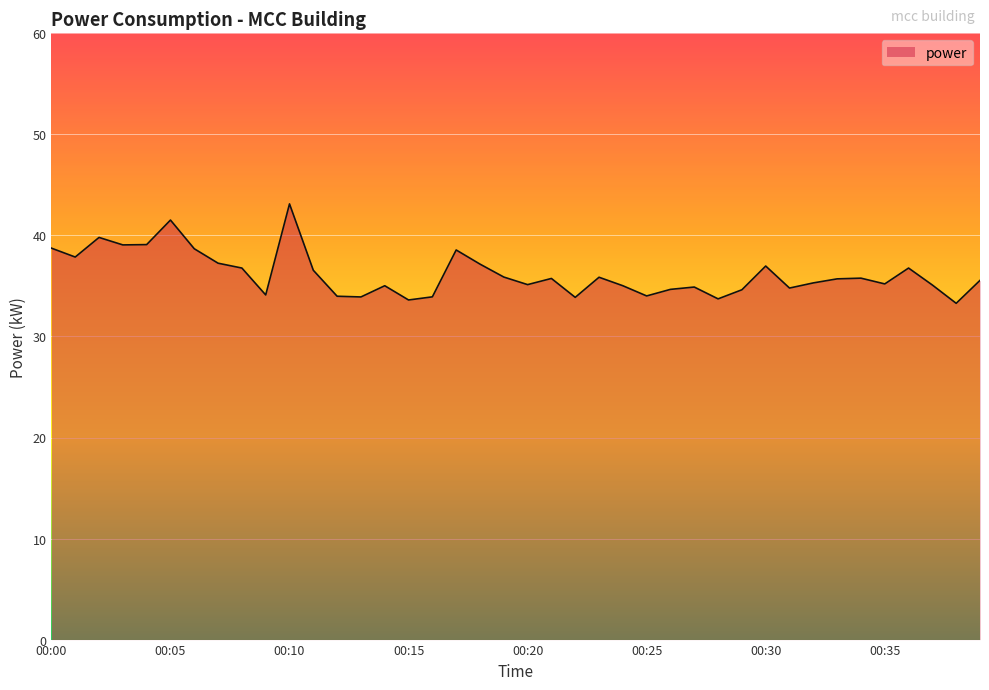

What is the maximum value shown in the chart?

43.1